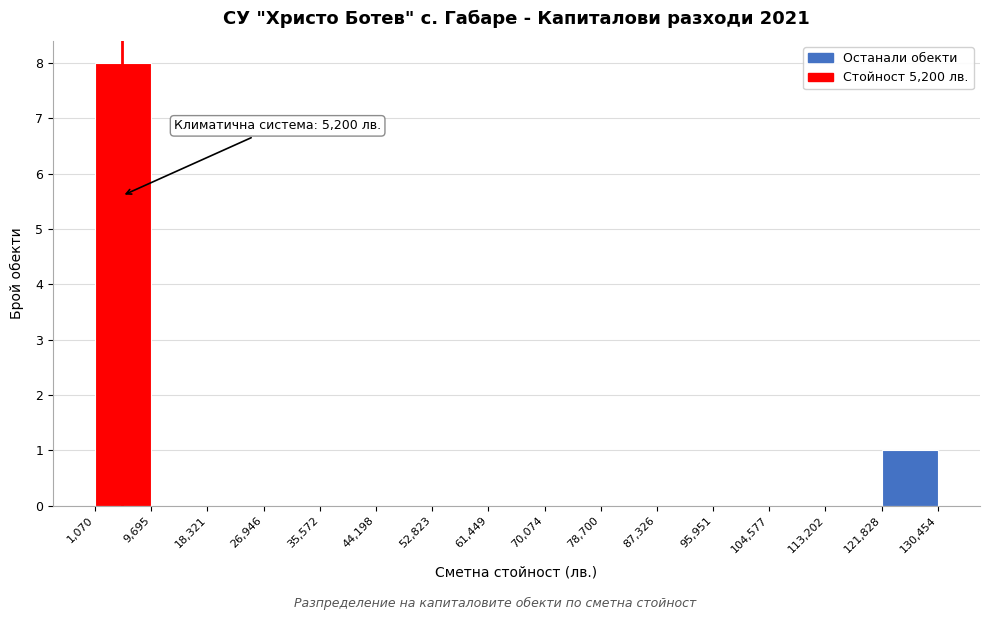

Which range on the x-axis has the tallest bar?

1,070 to 9,695